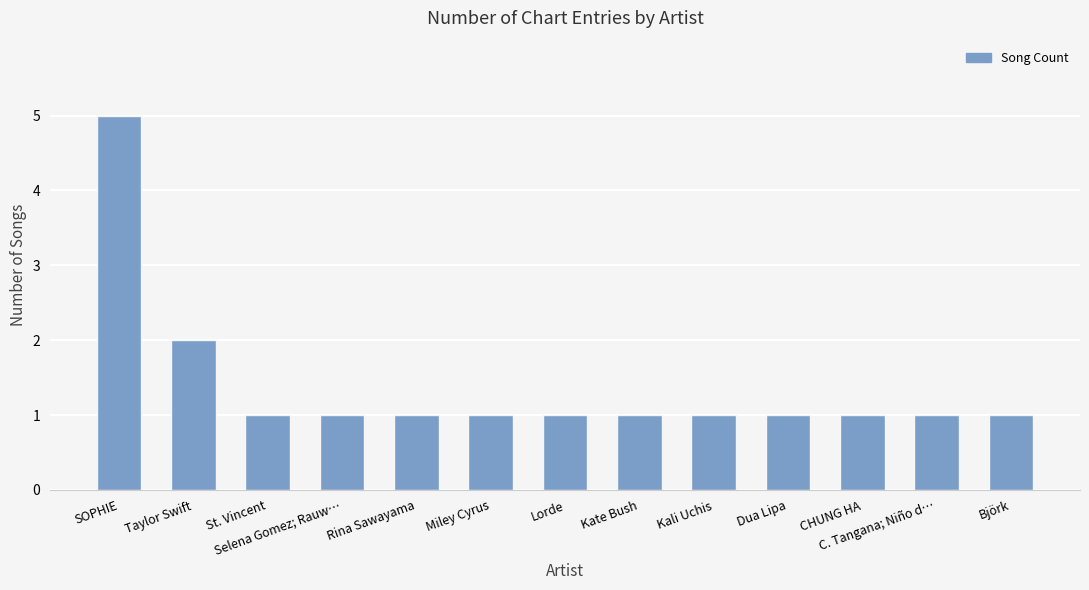

Reading right to left, extract all data points from this chart.

Björk=1	C. Tangana; Niño d…=1	CHUNG HA=1	Dua Lipa=1	Kali Uchis=1	Kate Bush=1	Lorde=1	Miley Cyrus=1	Rina Sawayama=1	Selena Gomez; Rauw…=1	St. Vincent=1	Taylor Swift=2	SOPHIE=5